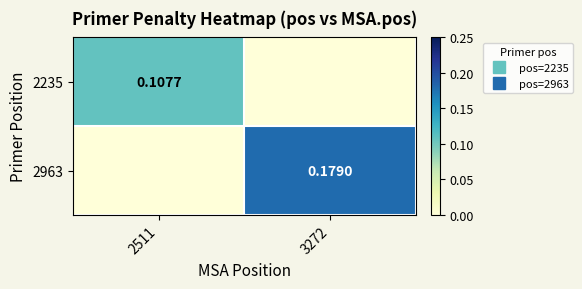

At which category does the chart reach its minimum across all series?

3272